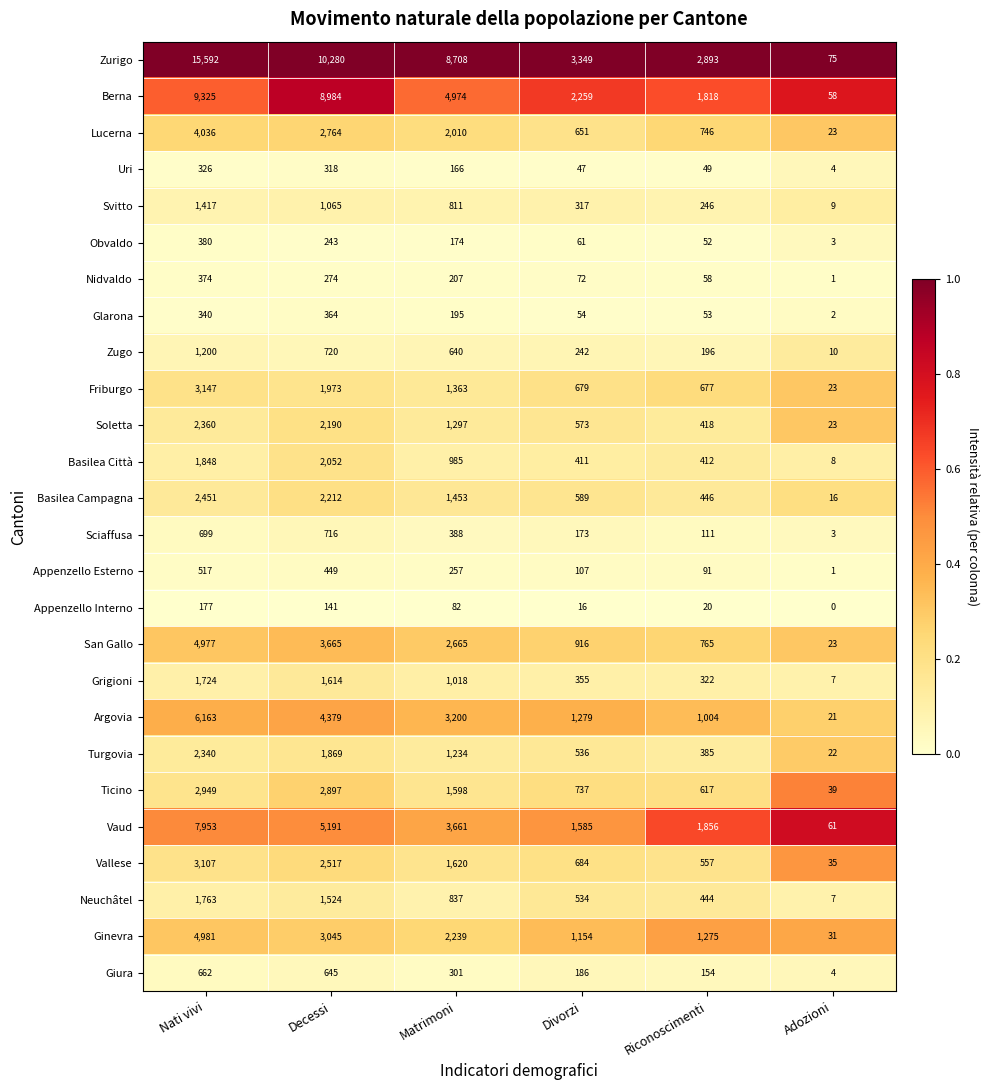

What is the difference between the highest and lowest values at Decessi?

10139